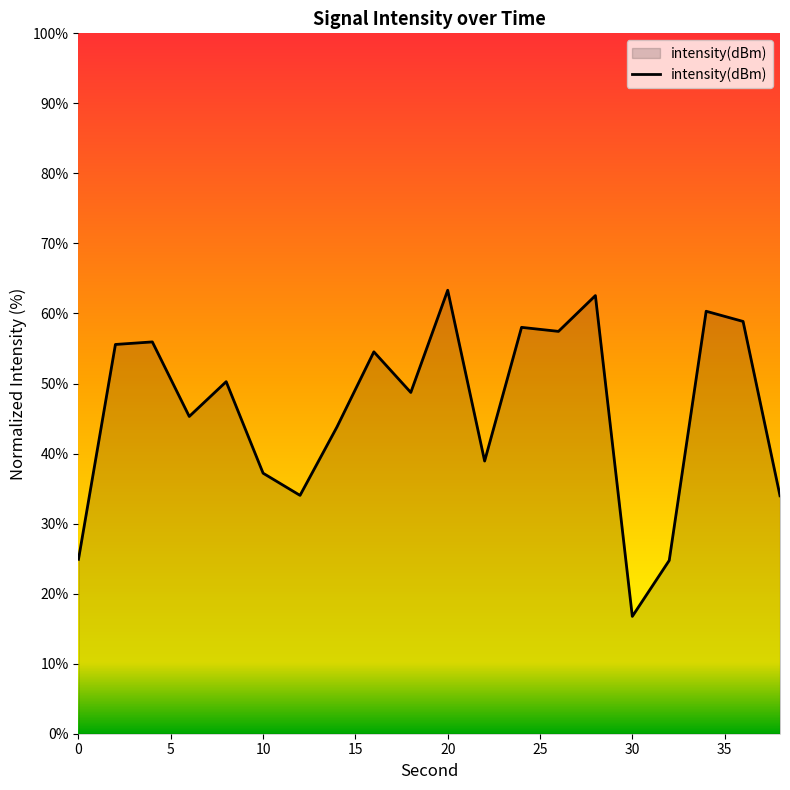

What is the greatest value displayed?

63.3